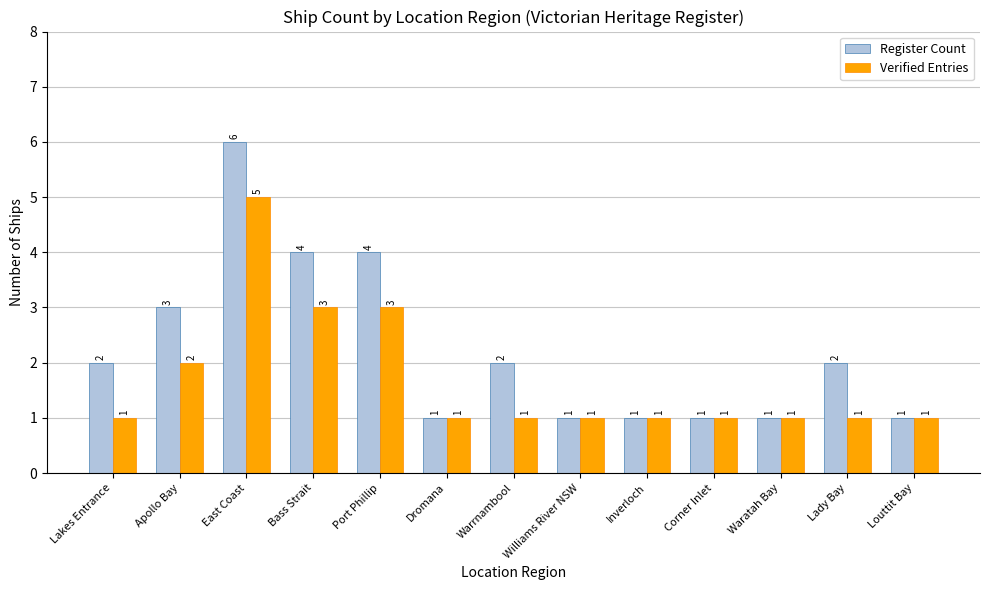

What is the greatest value displayed?

6